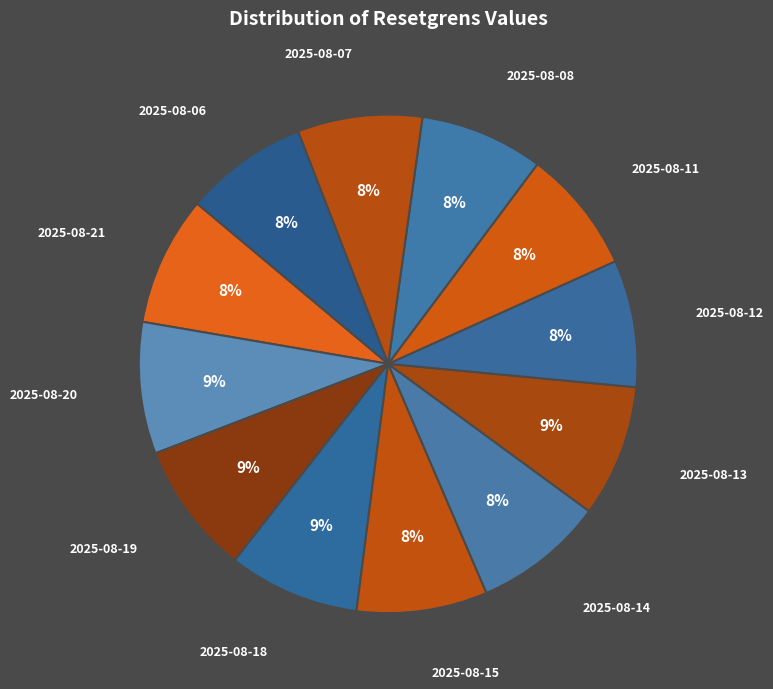

Do 2025-08-11 and 2025-08-20 together represent more than half of the pie?

No